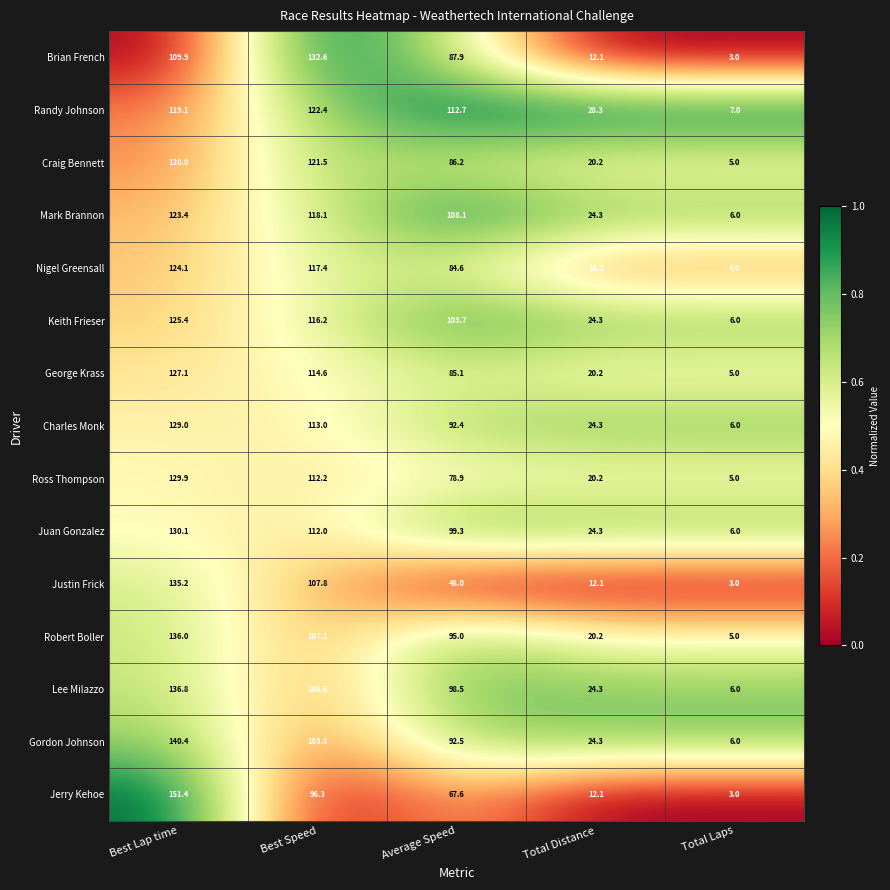

What is the total value across all series at Best Lap time?

1937.8